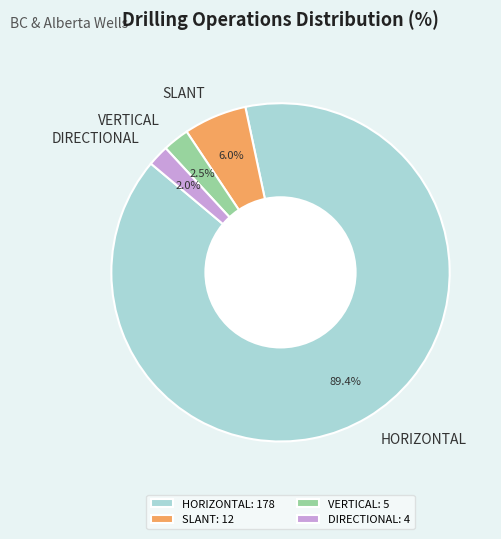

Between VERTICAL and HORIZONTAL, which is larger?

HORIZONTAL